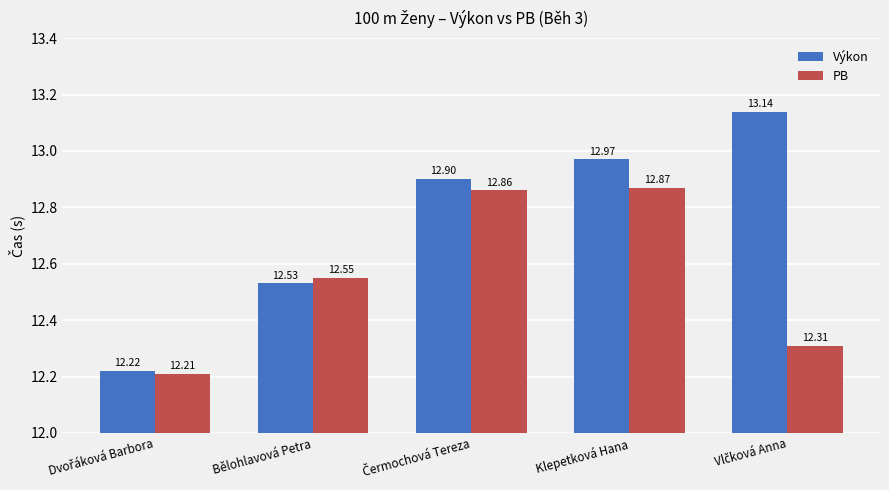

Rank the series at Bělohlavová Petra from highest to lowest value.

PB, Výkon